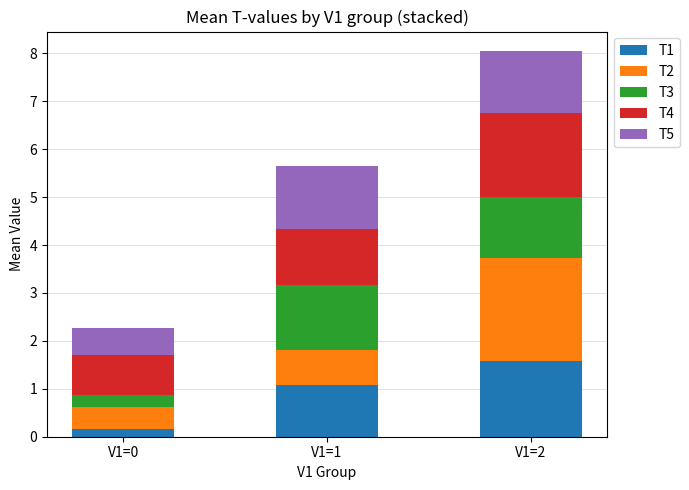

Are the bars horizontal?

No